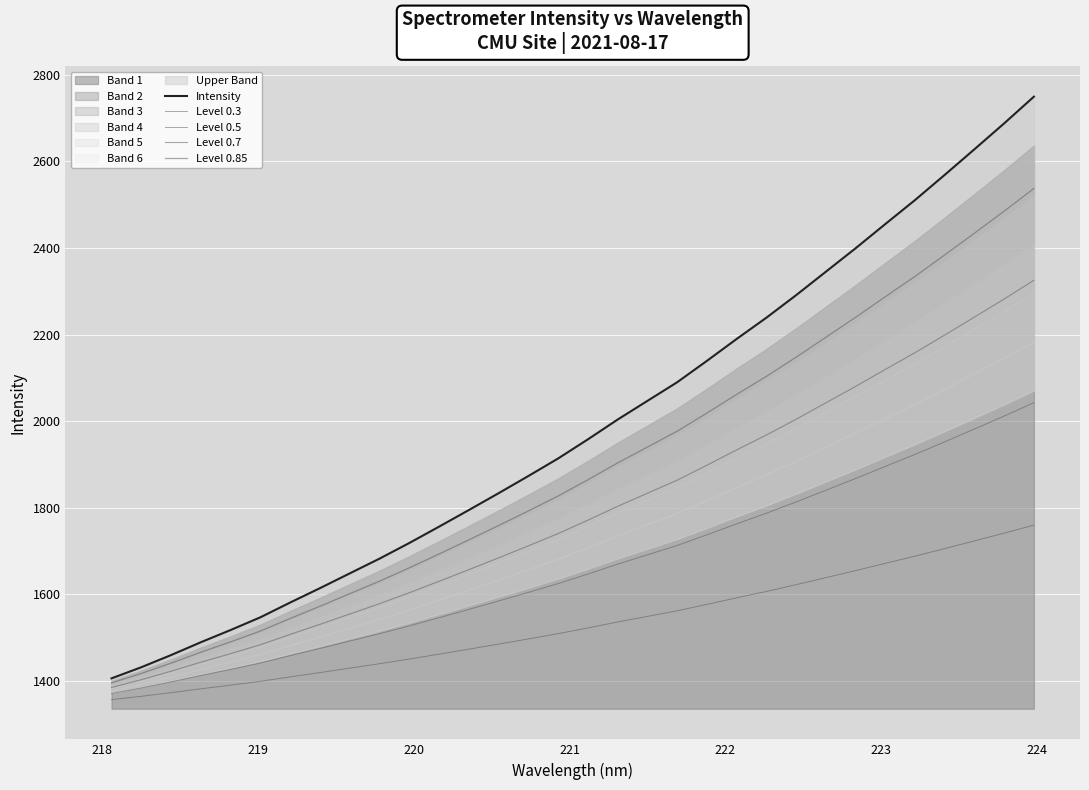

List the series in order of their peak value, highest first.

Intensity, Level 0.85, Level 0.7, Level 0.5, Level 0.3